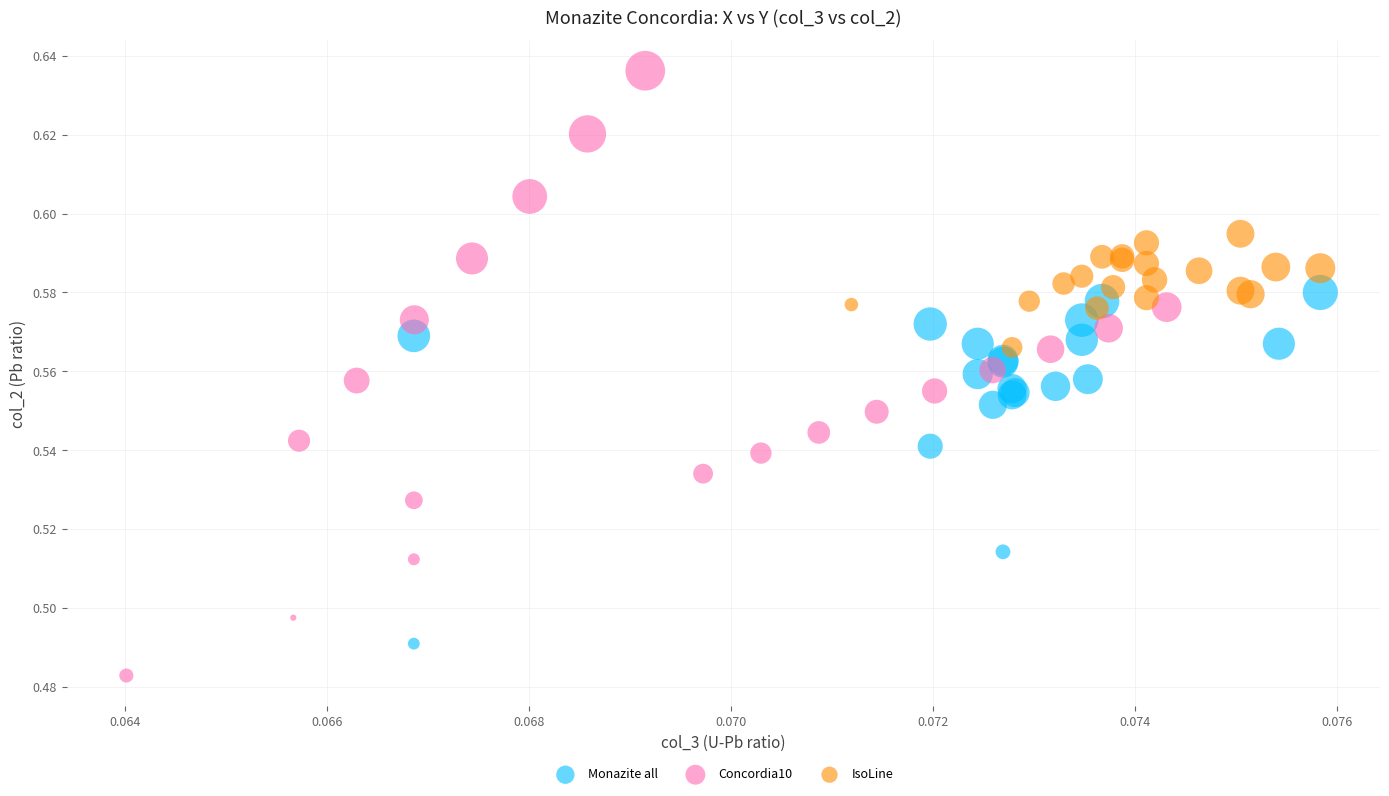

What are all the series names shown in the legend?

Monazite all, Concordia10, IsoLine